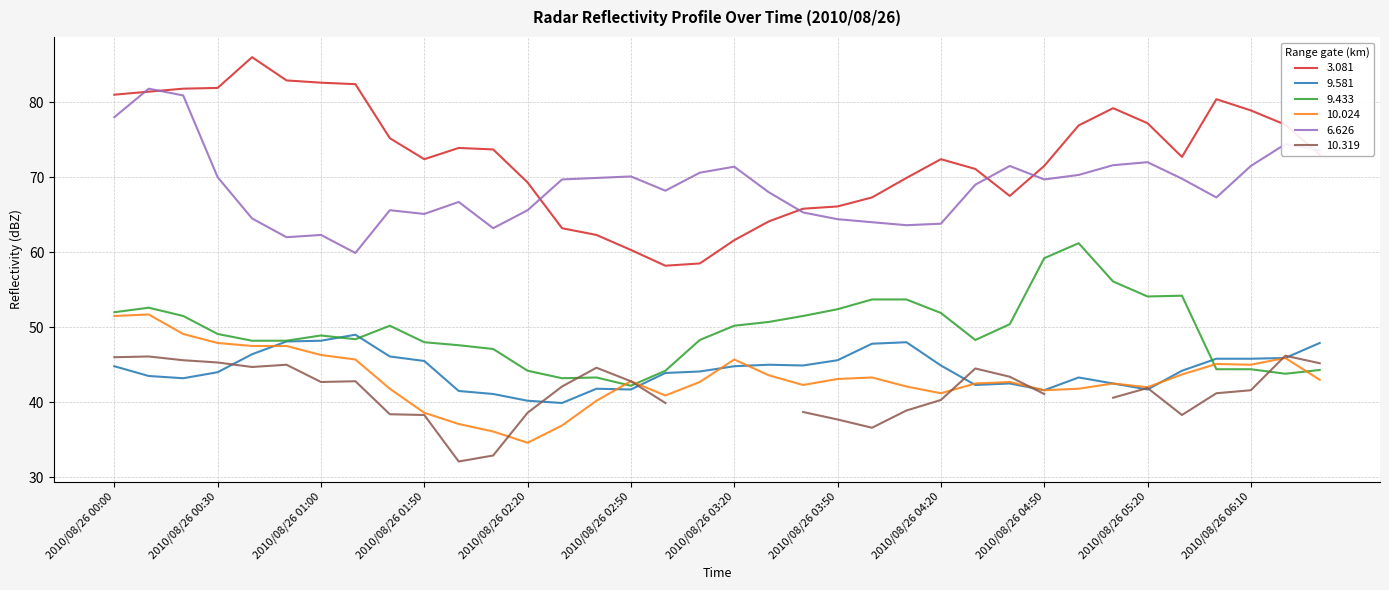

True or false: 6.626 and 9.433 cross at least once.

False